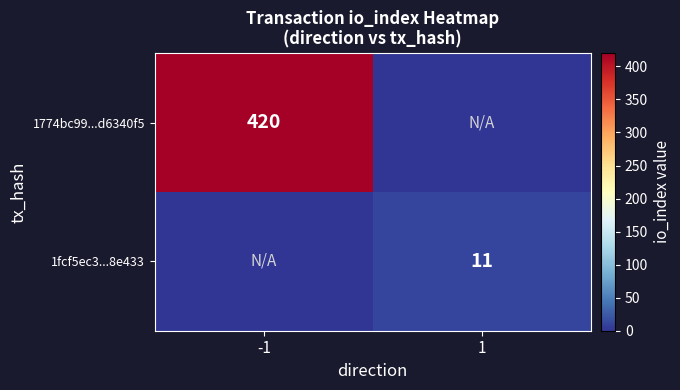

Is it true that 1774bc99...d6340f5 equals 420 at -1?

True